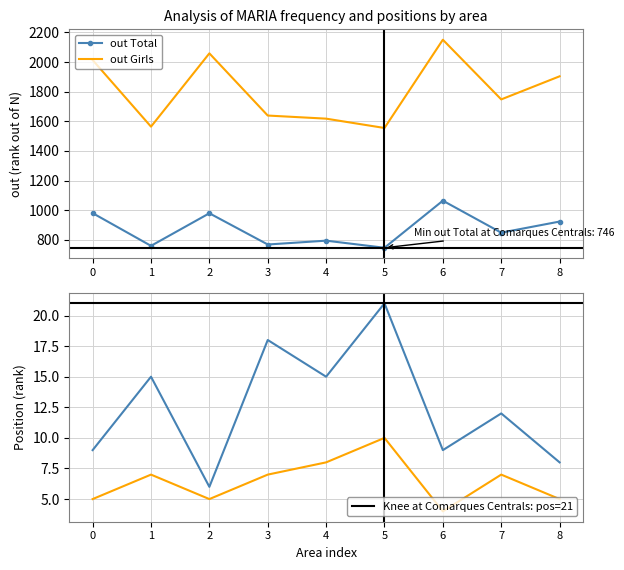

Which category has the lowest value in the Position Total series?

2